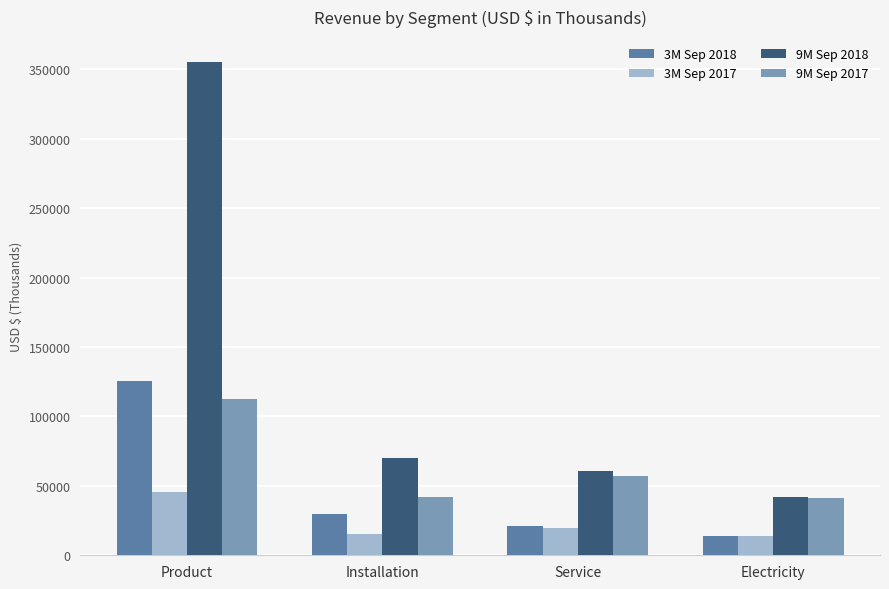

How many bars are there in total?

16